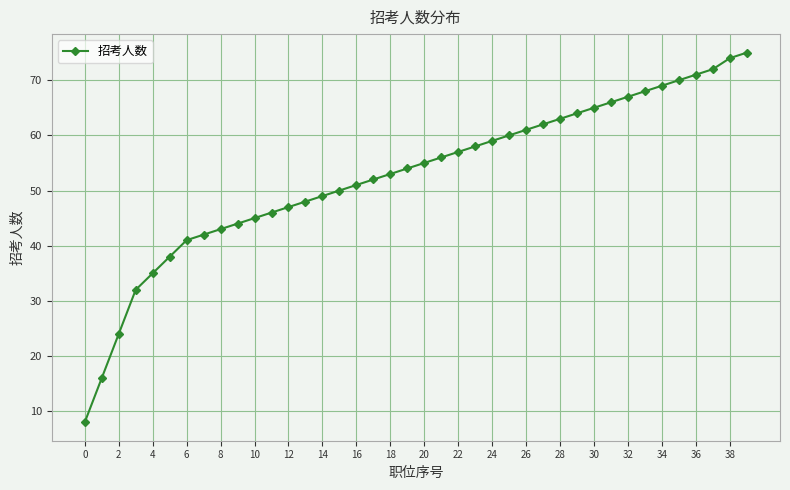

What is the difference between the maximum and second lowest values?

59